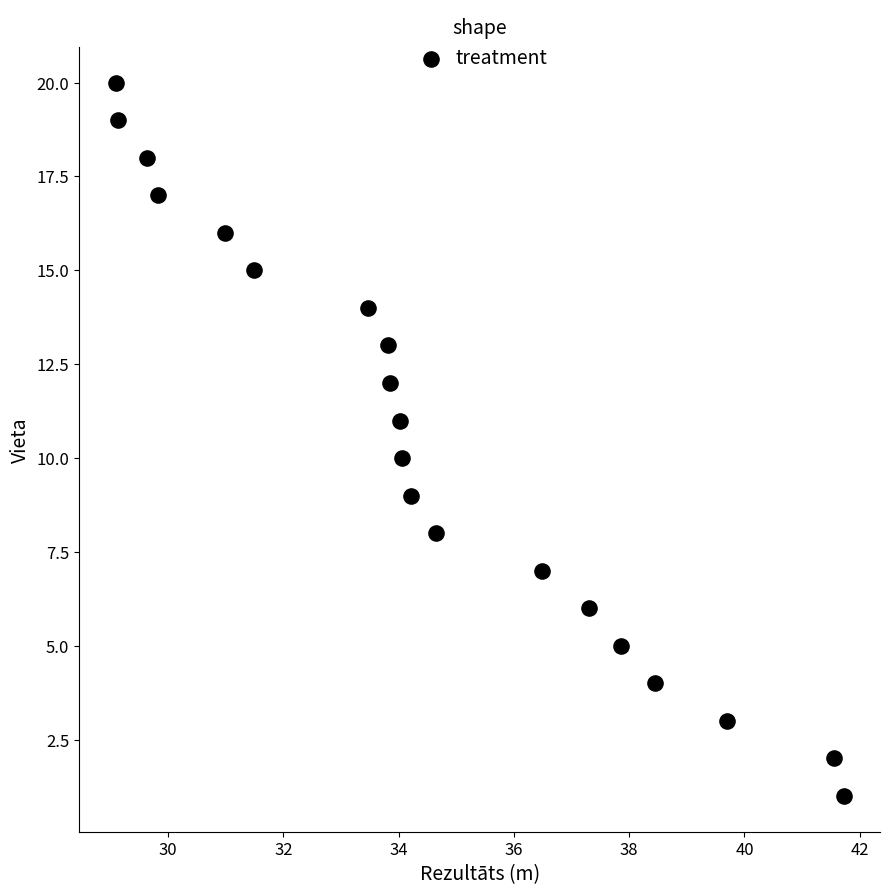

What is the range of Y values (max minus min)?

19